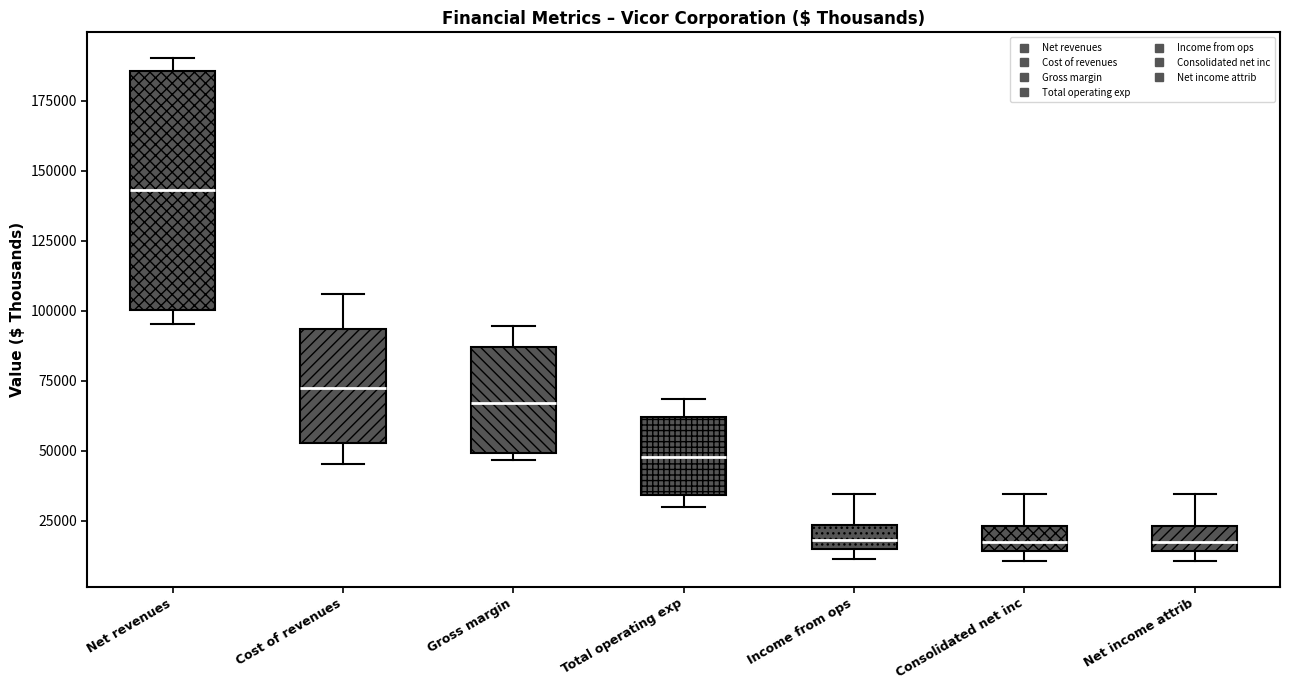

Where is the lower edge of the box for Consolidated net inc on the y-axis? The values are not printed on the chart, so give them approximately, as read against the axis.

15000